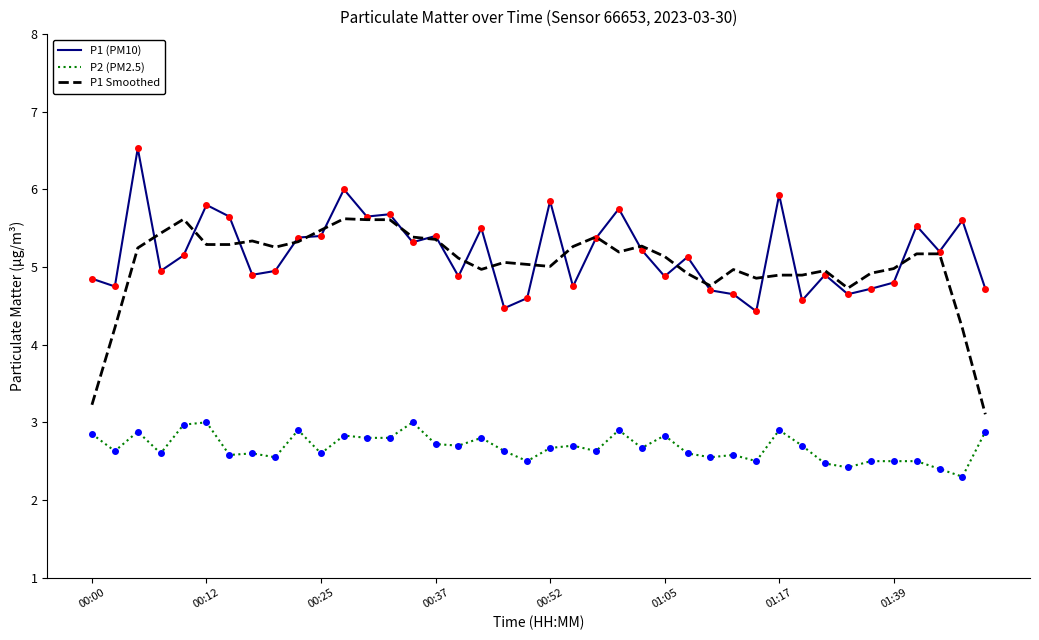

What is the greatest value displayed?

6.5